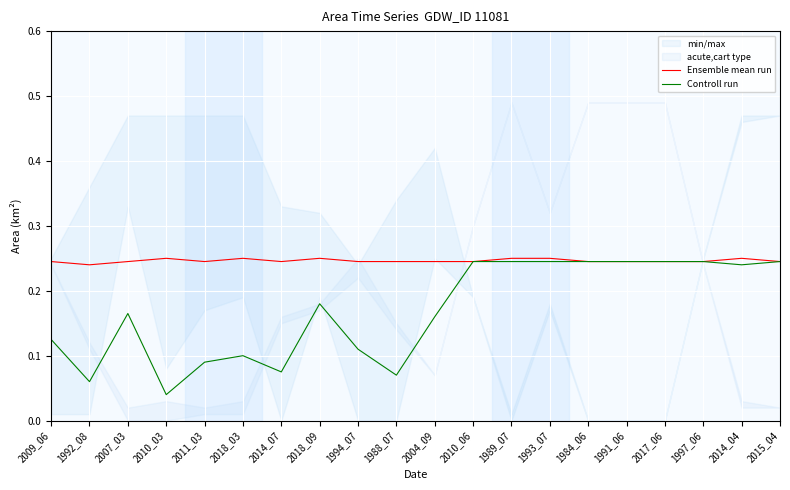

Reading right to left, what are all the values shown in this chart?

Ensemble mean run: 2015_04=0.2	2014_04=0.2	1997_06=0.2	2017_06=0.2	1991_06=0.2	1984_06=0.2	1993_07=0.2	1989_07=0.2	2010_06=0.2	2004_09=0.2	1988_07=0.2	1994_07=0.2	2018_09=0.2	2014_07=0.2	2018_03=0.2	2011_03=0.2	2010_03=0.2	2007_03=0.2	1992_08=0.2	2009_06=0.2
Controll run: 2015_04=0.2	2014_04=0.2	1997_06=0.2	2017_06=0.2	1991_06=0.2	1984_06=0.2	1993_07=0.2	1989_07=0.2	2010_06=0.2	2004_09=0.2	1988_07=0.1	1994_07=0.1	2018_09=0.2	2014_07=0.1	2018_03=0.1	2011_03=0.1	2010_03=0.0	2007_03=0.2	1992_08=0.1	2009_06=0.1